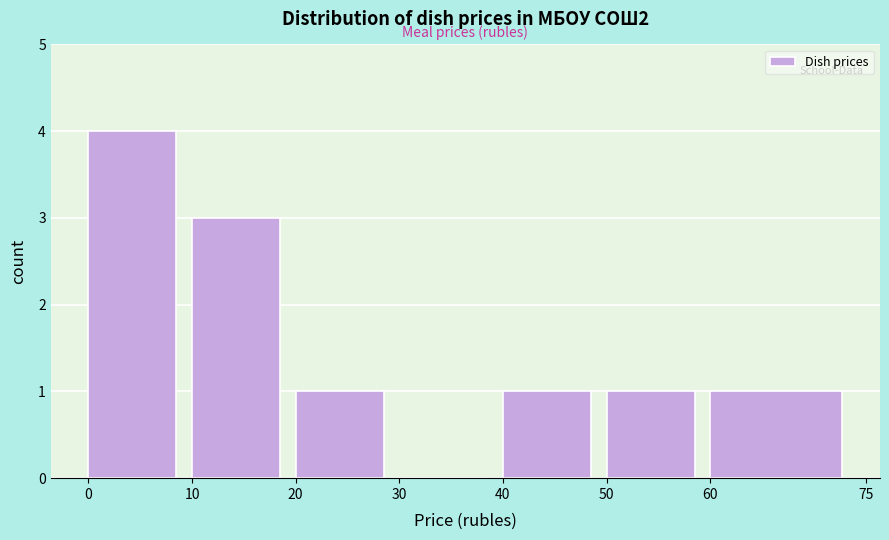

Reading left to right, transcribe this chart: for each bar, give the range it covers on the x-axis and its height. The values are not printed on the chart, so give them approximately, as read against the axis.

0 to 10: 4
10 to 20: 3
20 to 30: 1
30 to 40: 0
40 to 50: 1
50 to 60: 1
60 to 75: 1